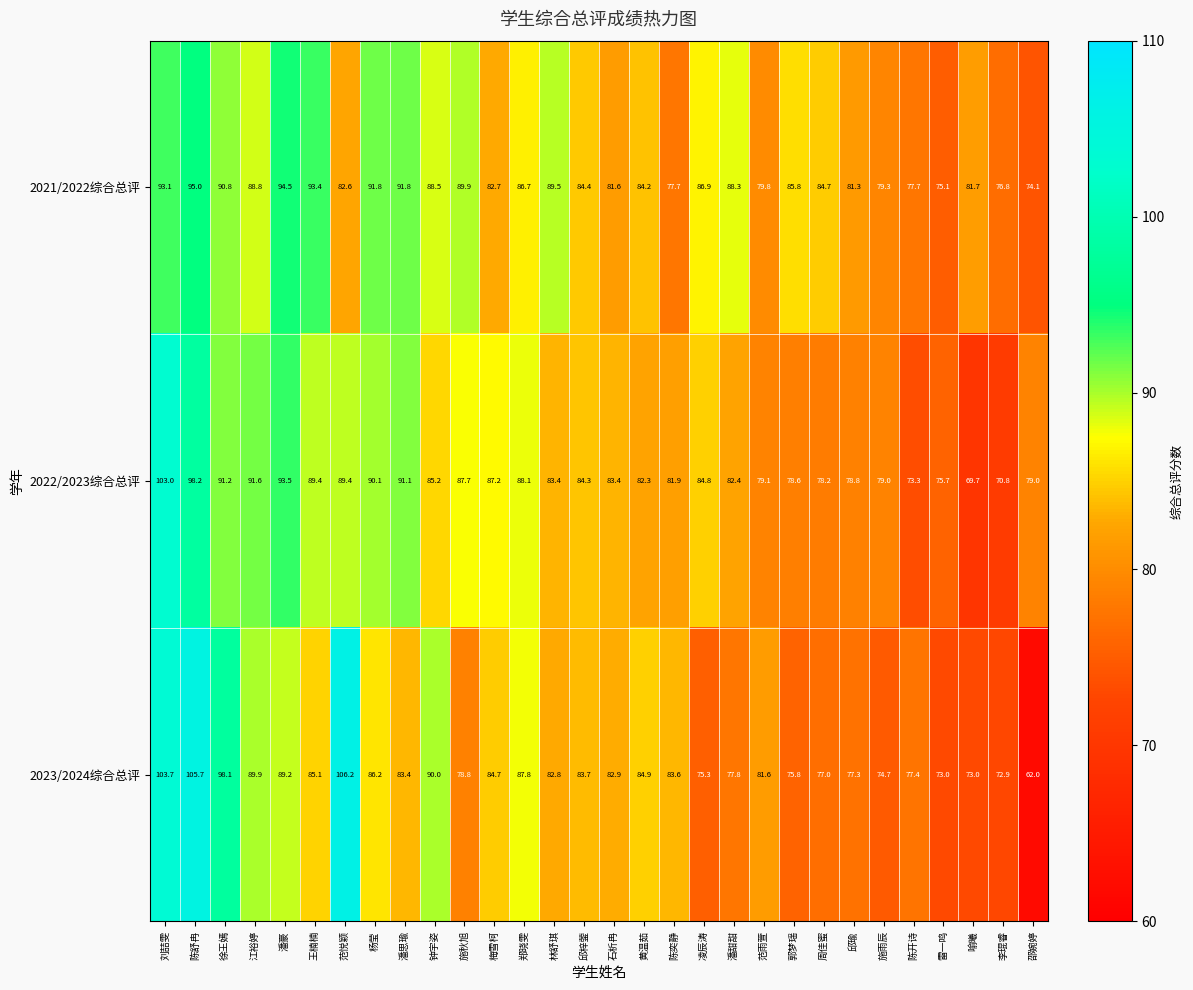

What is the difference between the 2022/2023综合总评 values at 范悦颖 and 徐王嫣?

1.8